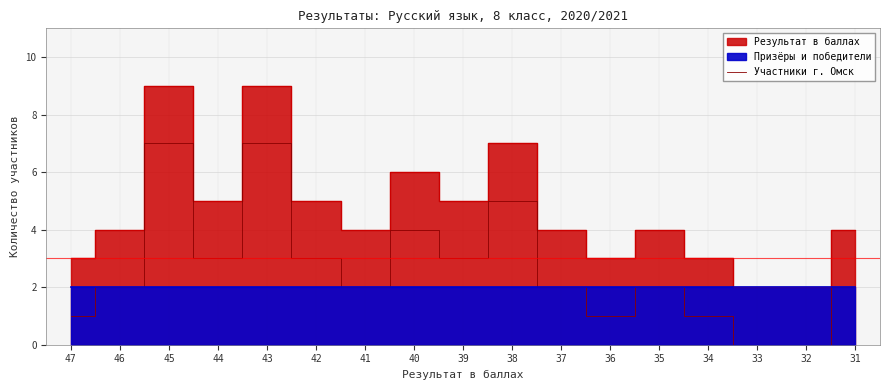

How many lines are shown in the chart?

1